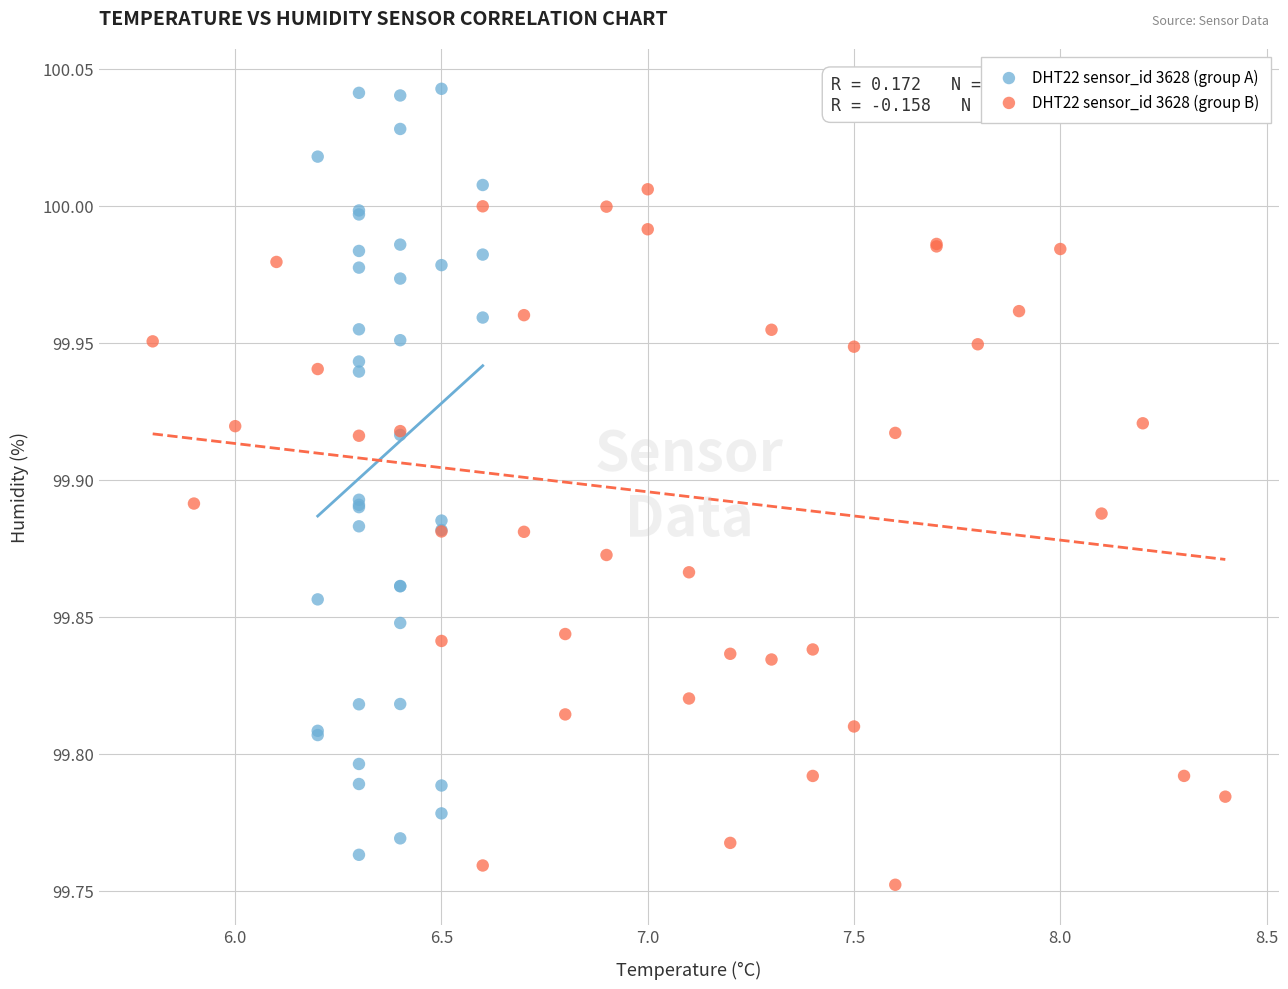

Which series reaches the maximum Y coordinate?

DHT22 sensor_id 3628 (group A)